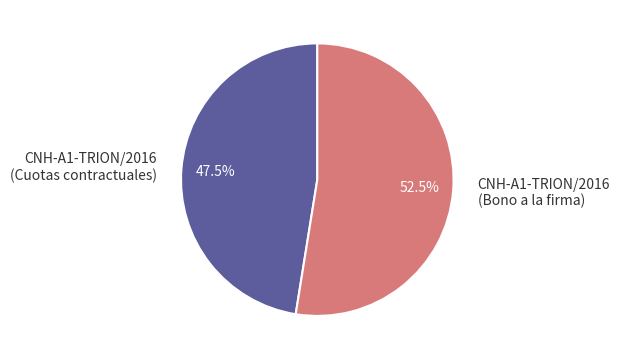

Which has a higher value, CNH-A1-TRION/2016 (Cuotas contractuales) or CNH-A1-TRION/2016 (Bono a la firma)?

CNH-A1-TRION/2016 (Bono a la firma)